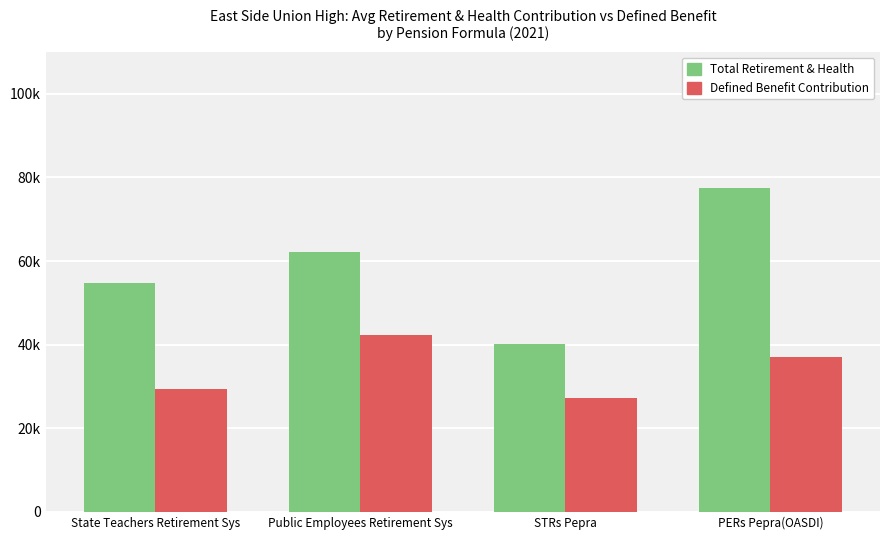

What is the label of the 3rd bar from the right?

Public Employees Retirement Sys